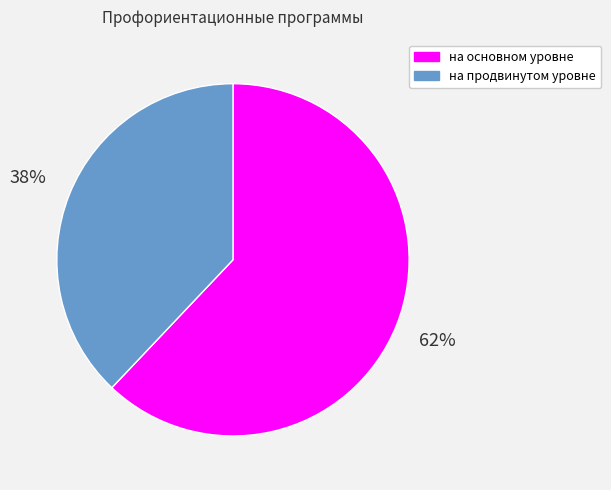

To the nearest percent, what portion does на продвинутом уровне represent?

38%